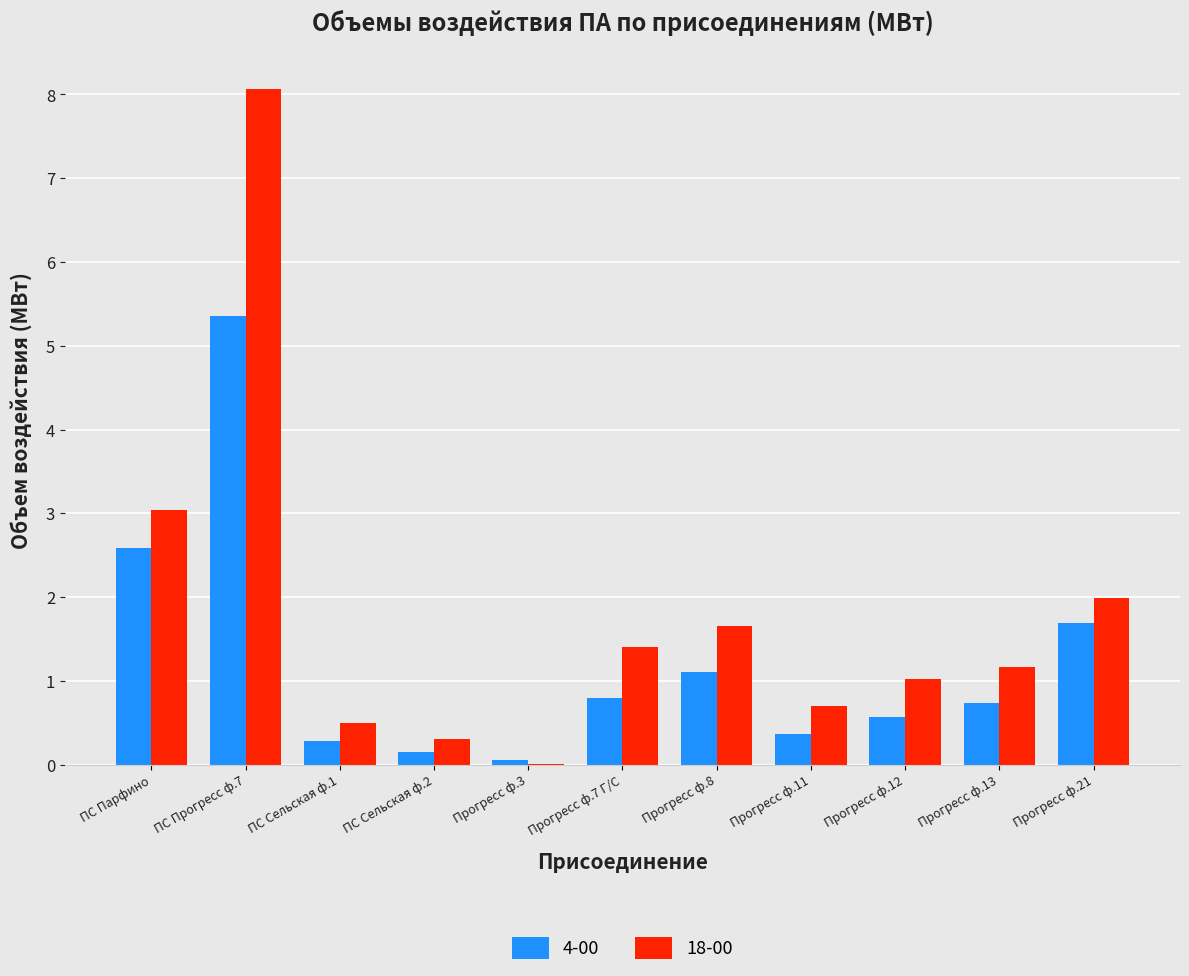

How many distinct data groups are displayed?

2